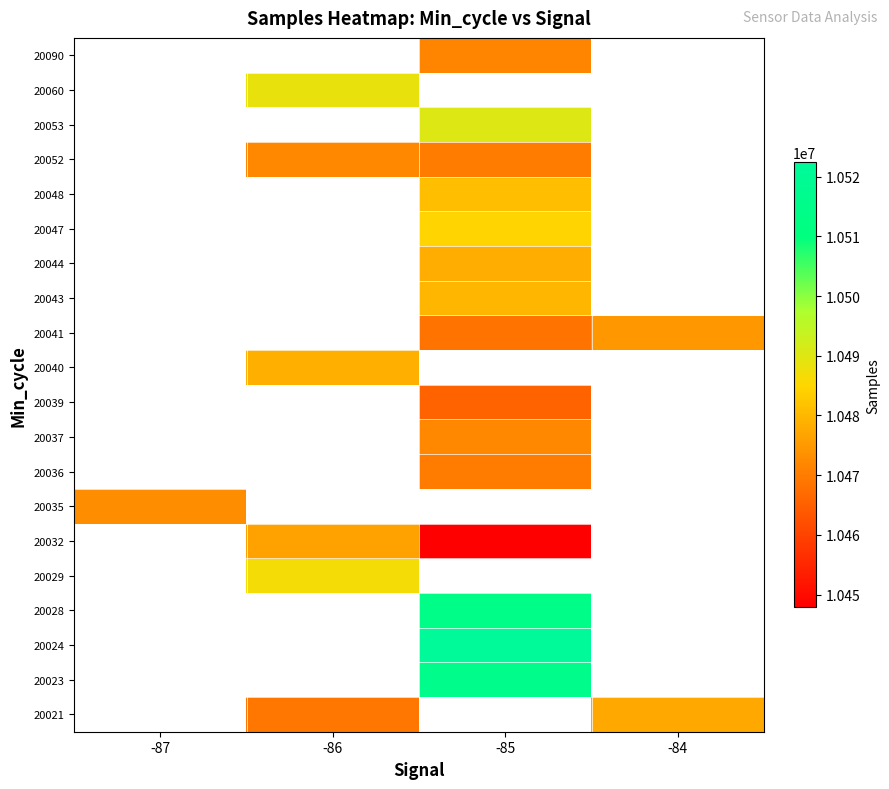

How many distinct data groups are displayed?

20